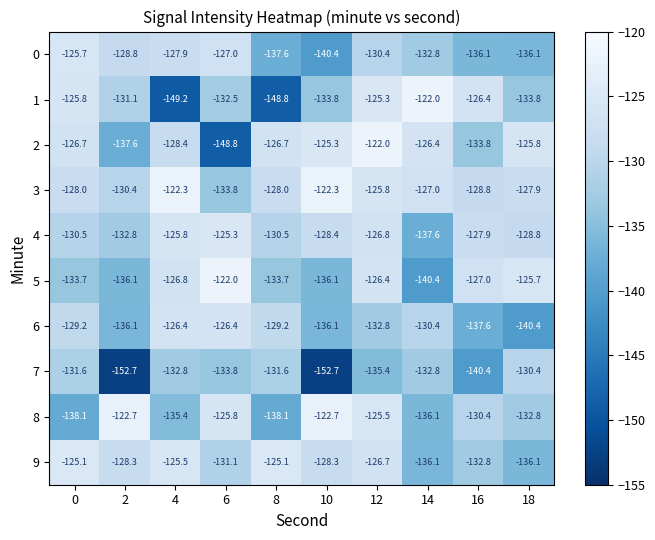

Which series has the widest spread of values?

1